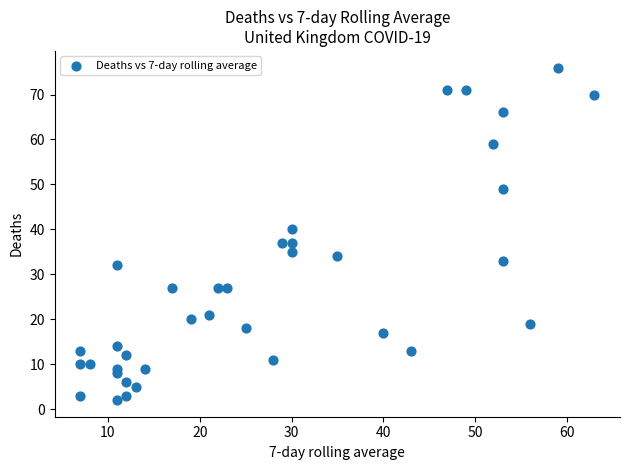

What is the range of X values (max minus min)?

56